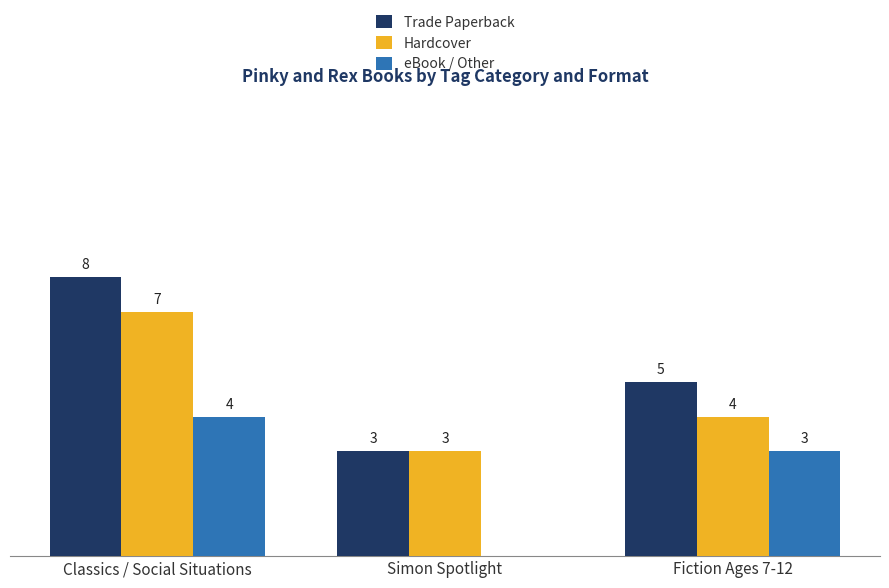

Where does the Trade Paperback series first go above 5?

Classics / Social Situations